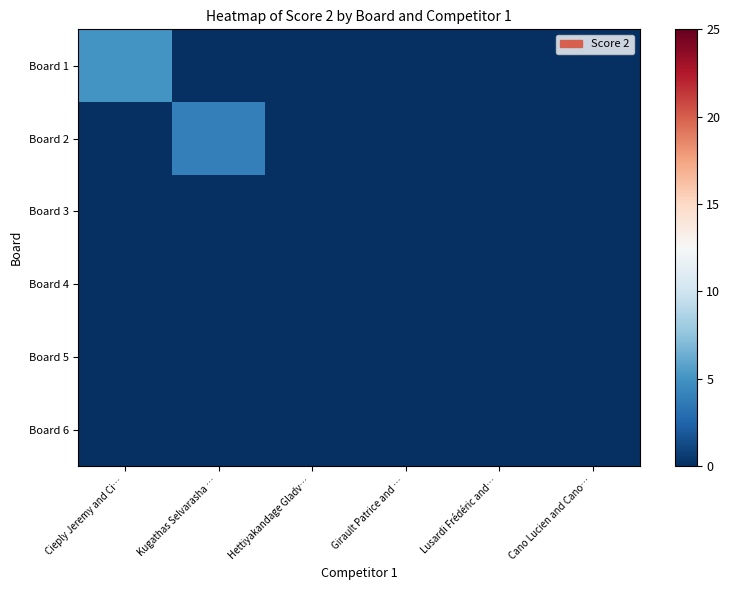

Which series has the largest total across all categories?

Board 1